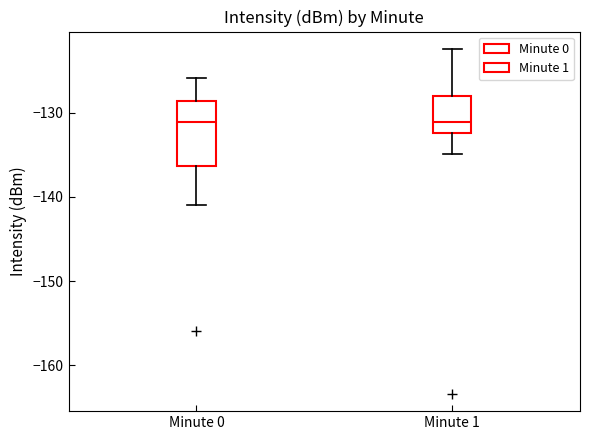

Which box is the tallest, from its lower edge to its upper edge?

Minute 0